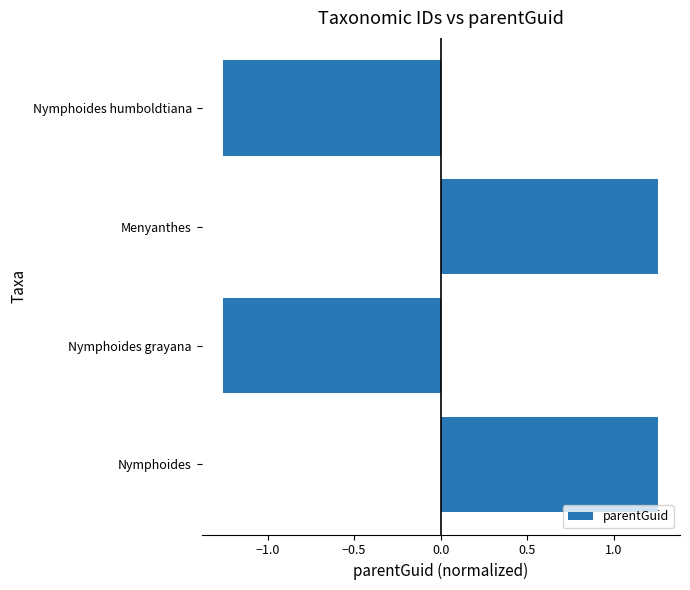

How many values are above zero?

2